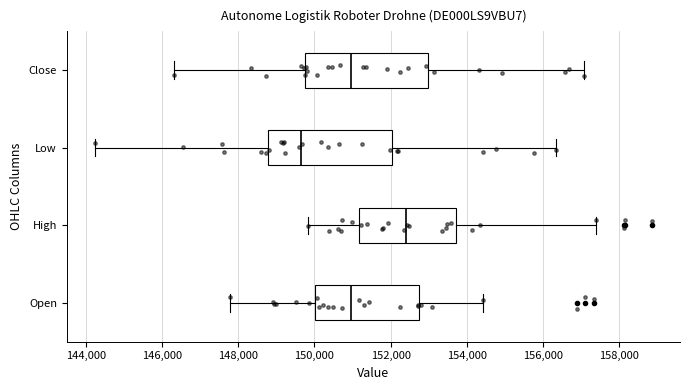

Where does the median line of the box for High sit on the x-axis? The values are not printed on the chart, so give them approximately, as read against the axis.

152400